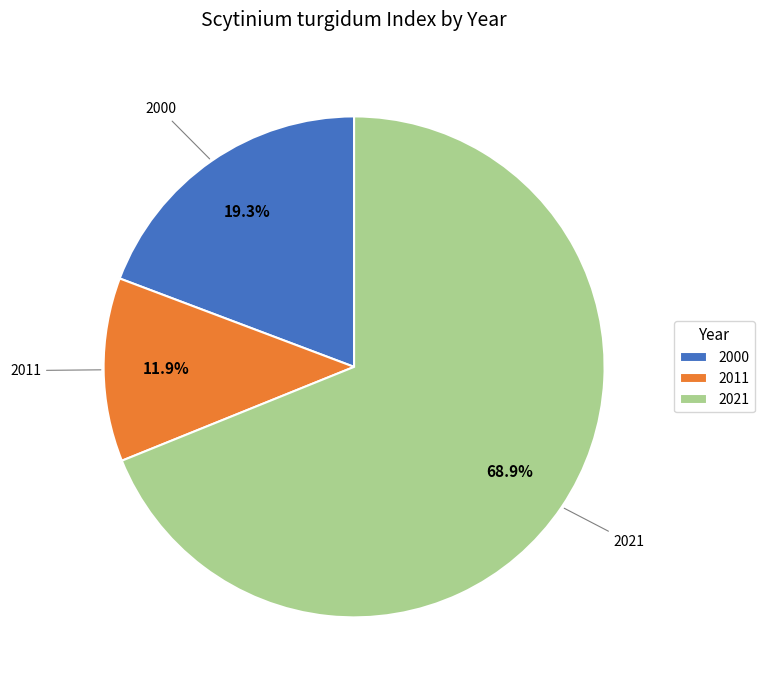

Rank the categories by value from lowest to highest.

2011, 2000, 2021